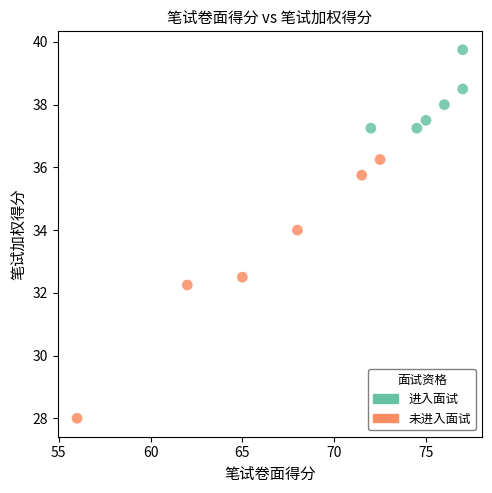

Which series contains the highest Y value?

进入面试